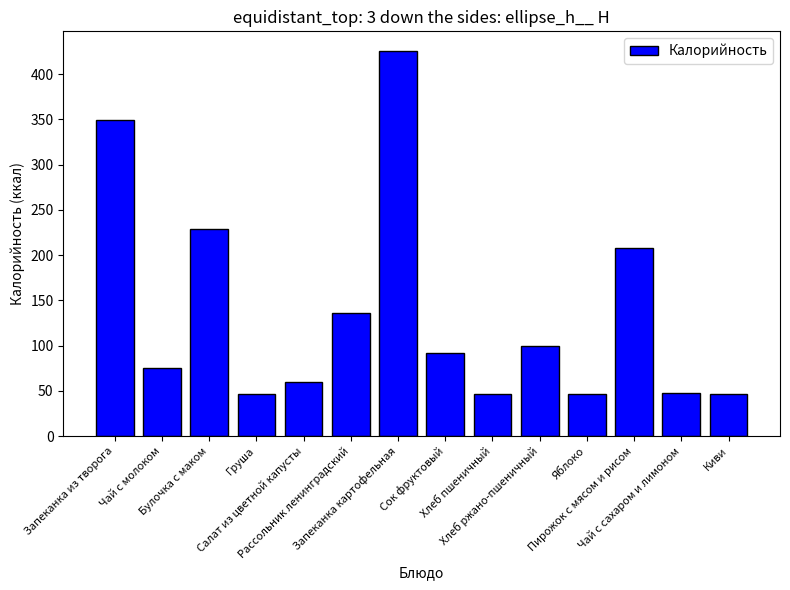

At which label does the data first exceed 92?

Запеканка из творога